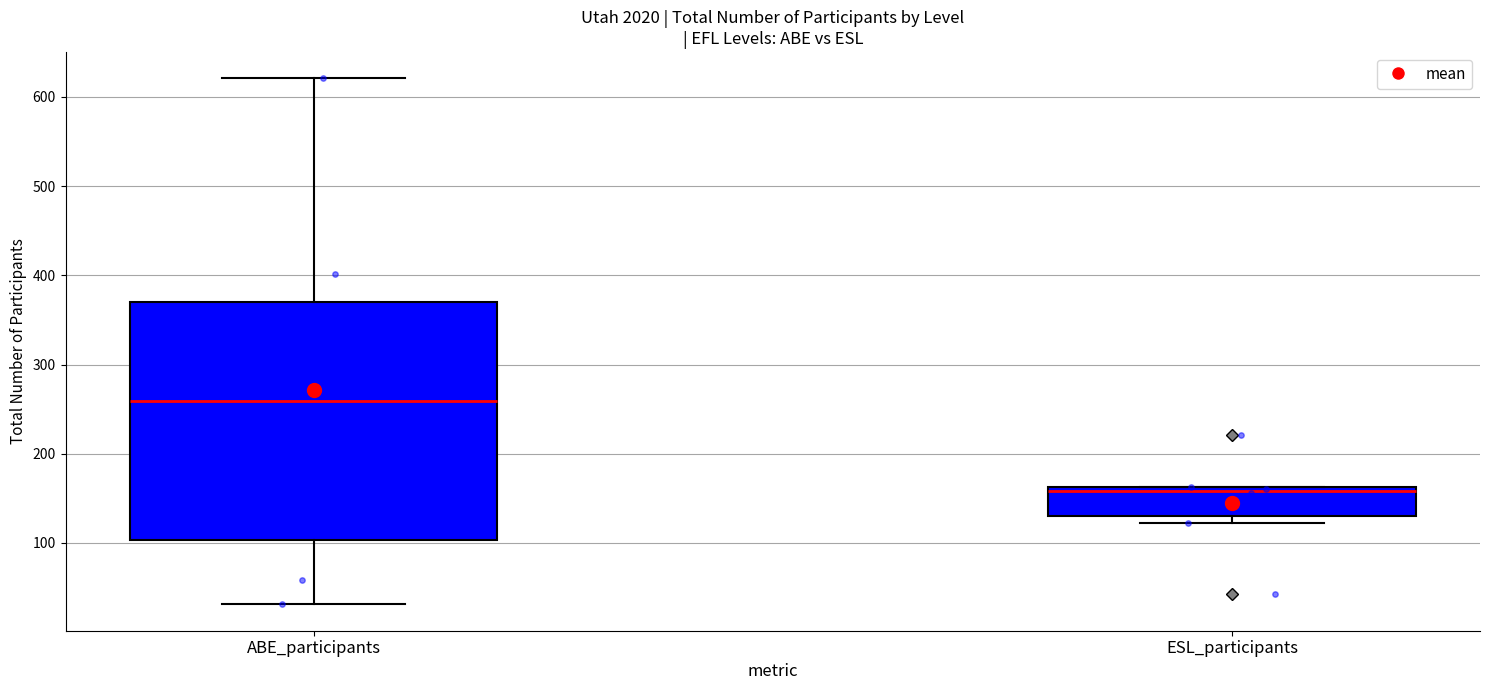

Reading left to right, transcribe this box plot: for each box, give where its median line is, the range the box spans, and where its two whiskers end, as read against the y-axis. The values are not printed on the chart, so give them approximately, as read against the axis.

ABE_participants: median 260, box 100 to 370, whiskers 30 to 620
ESL_participants: median 160 (just below the box's upper edge), box 130 to 160, whiskers 120 to 160